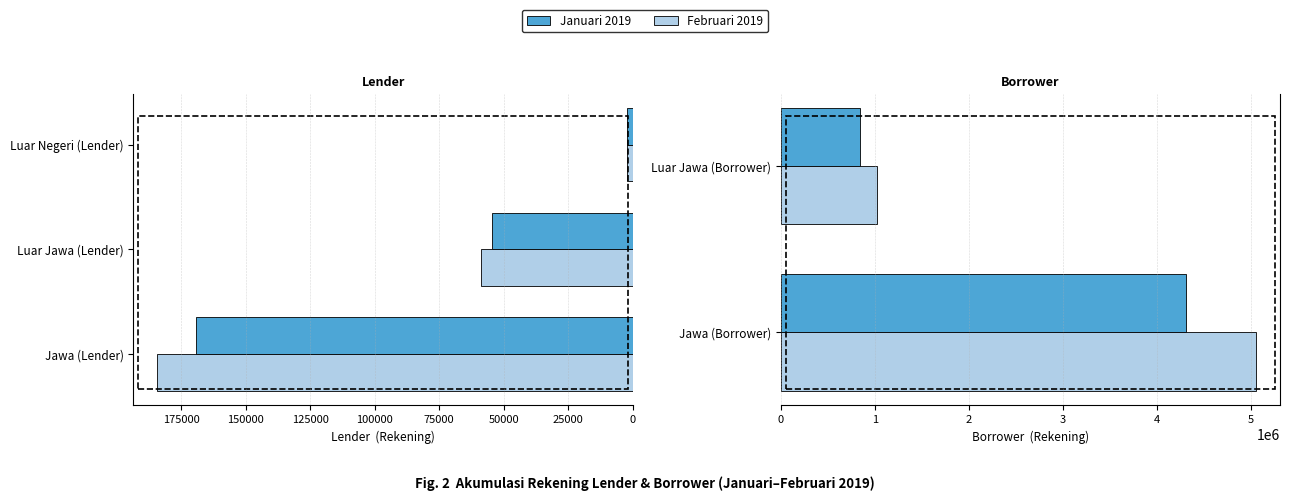

What is the value of the Februari 2019 bar at the 2nd from the left?

1025032